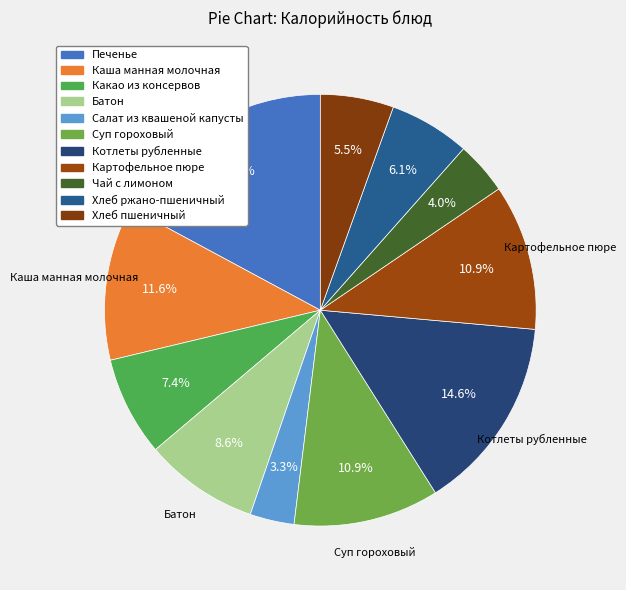

Rank the categories by value from lowest to highest.

Салат из квашеной капусты, Чай с лимоном, Хлеб пшеничный, Хлеб ржано-пшеничный, Какао из консервов, Батон, Суп гороховый, Картофельное пюре, Каша манная молочная, Котлеты рубленные, Печенье